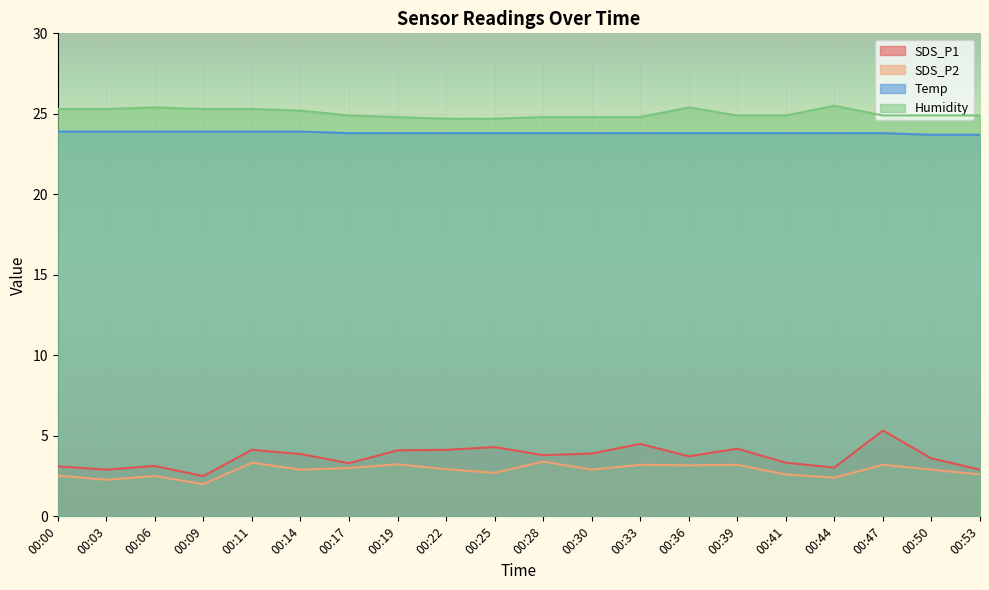

What is the spread (max minus min) of values at 00:30?

21.9